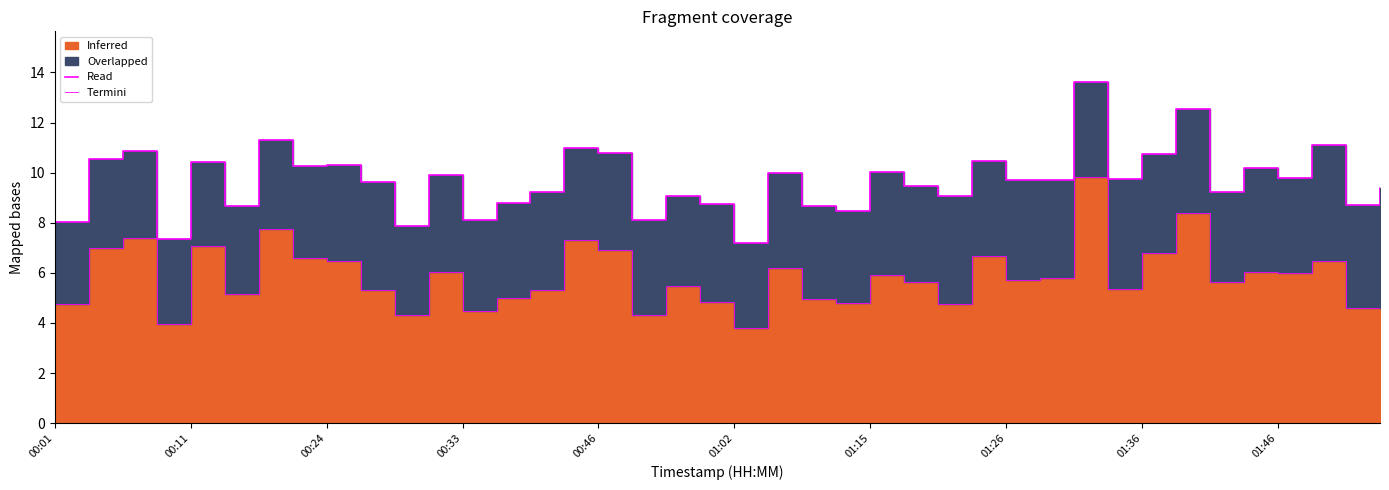

True or false: the data has more than 0 interior local peaks.

True